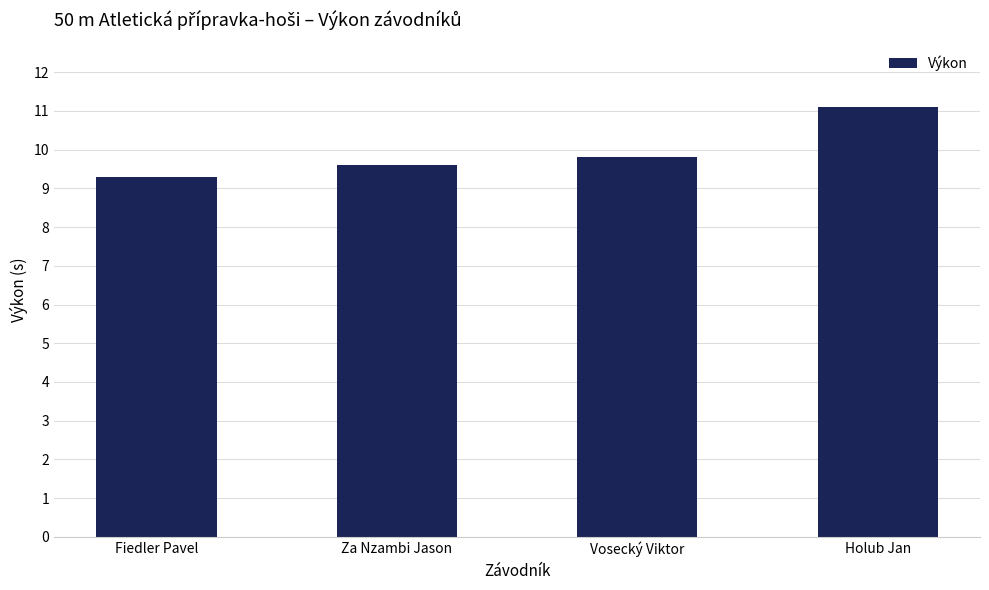

What is the greatest value displayed?

11.1